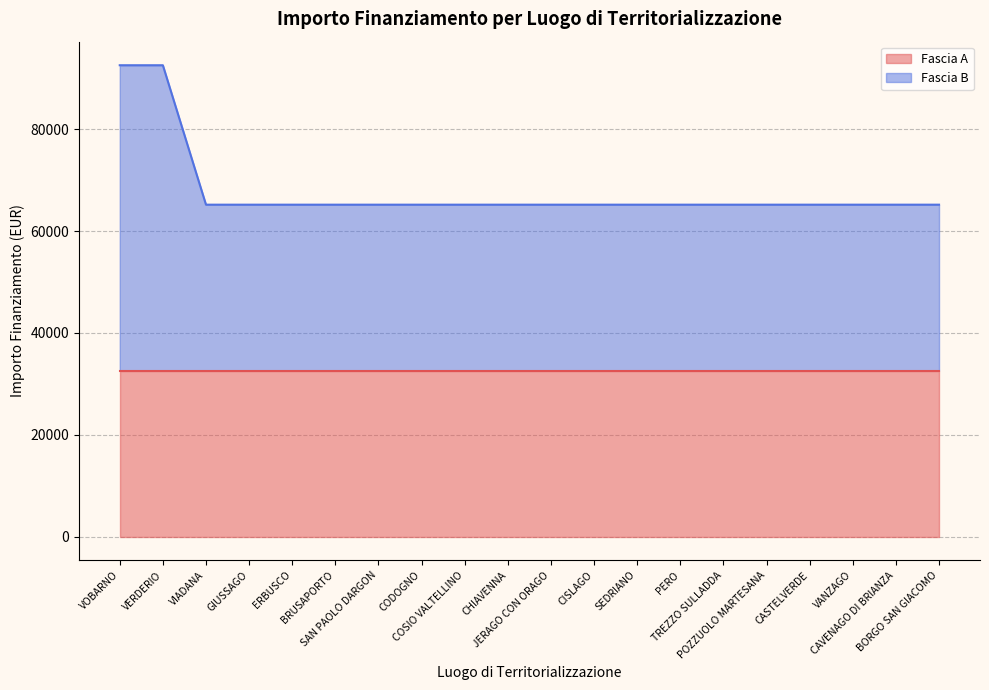

How many lines are shown in the chart?

2